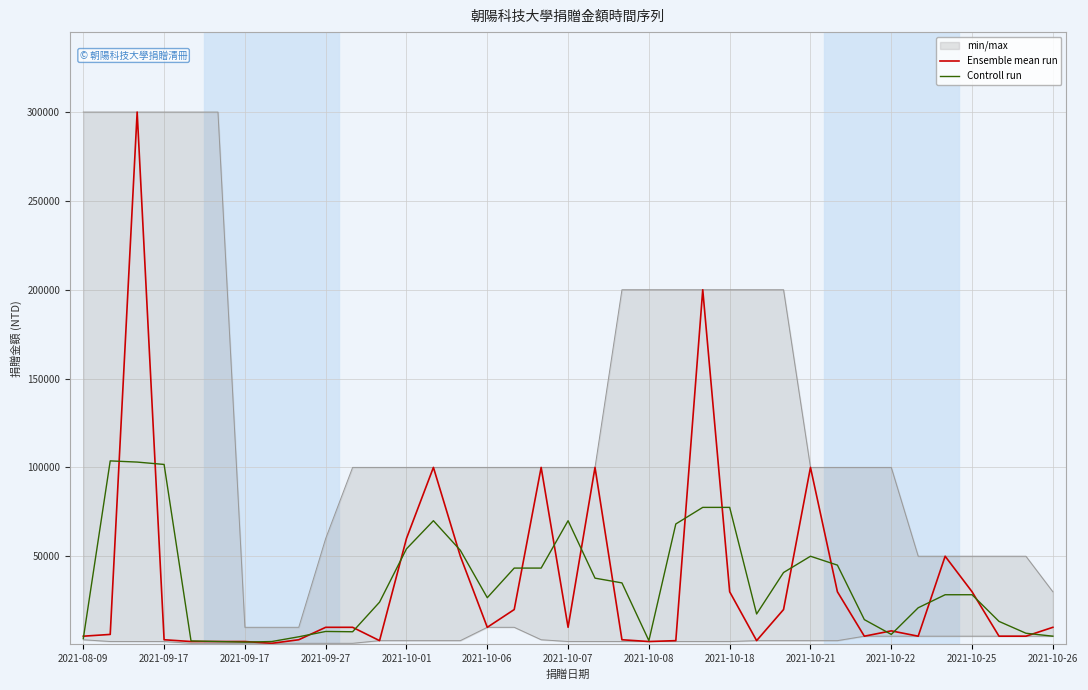

Where is the first local maximum for Controll run?

2021-09-17